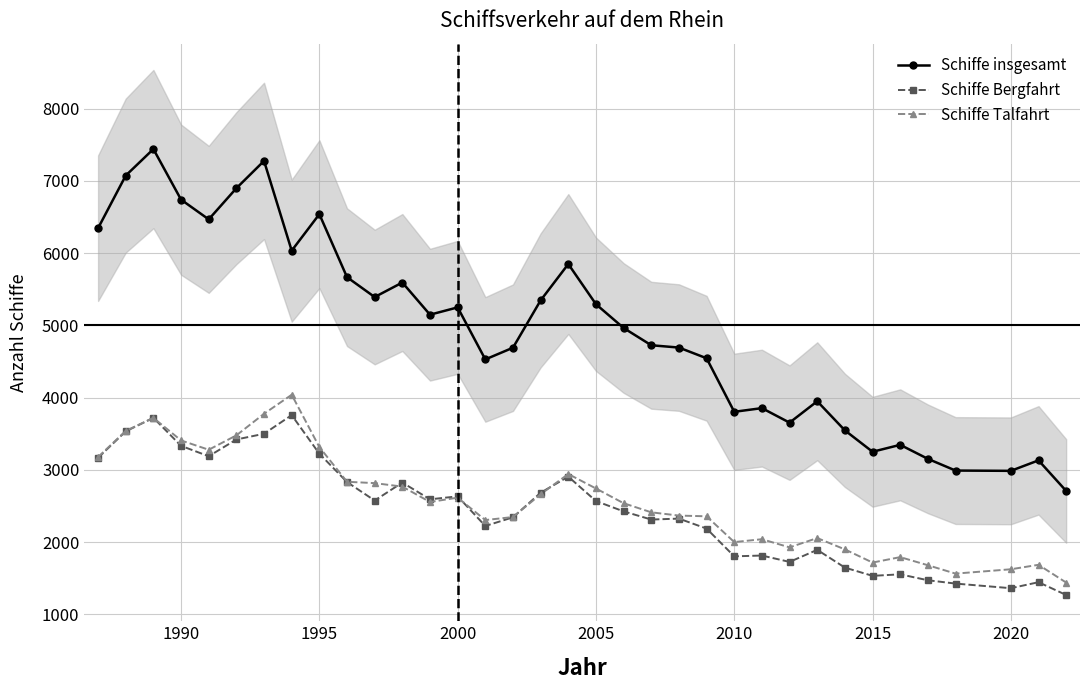

True or false: Schiffe Talfahrt and Schiffe insgesamt intersect in this chart.

False